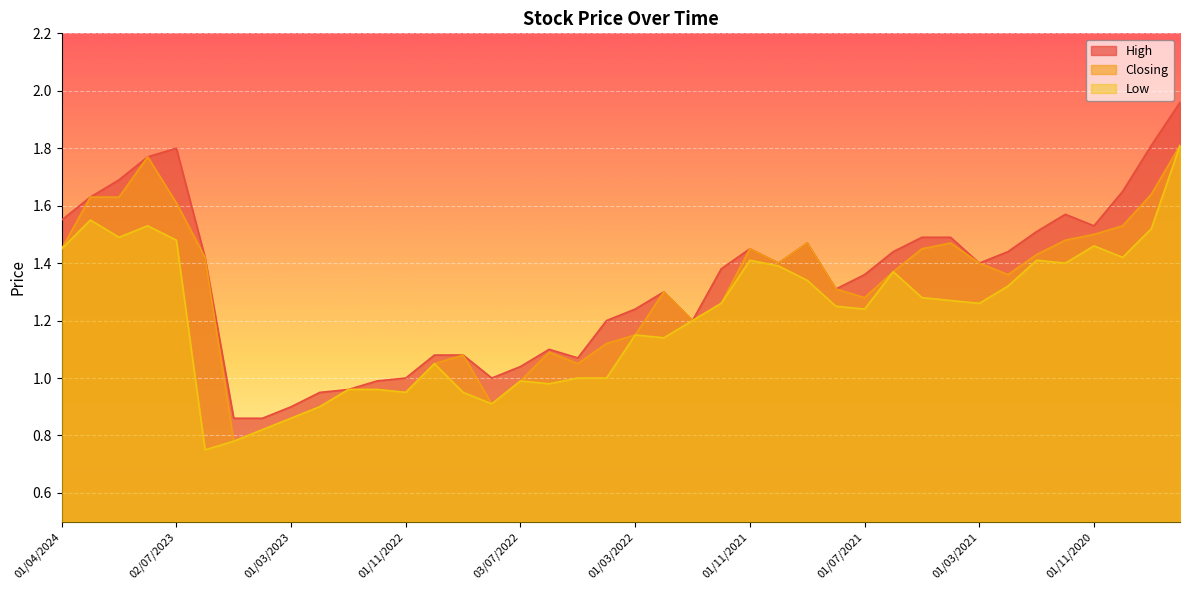

At which label does High first exceed 1?

01/04/2024